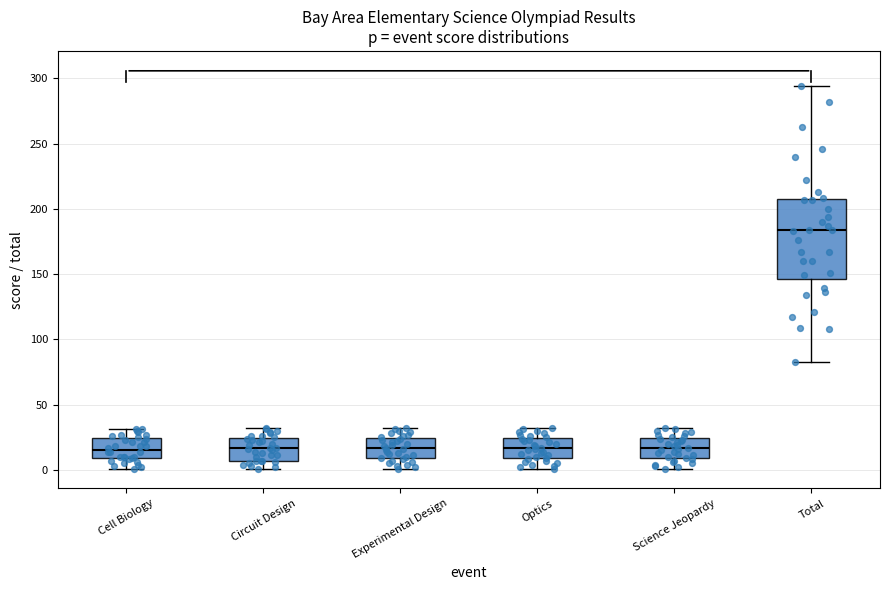

Which box's median line is the highest?

Total